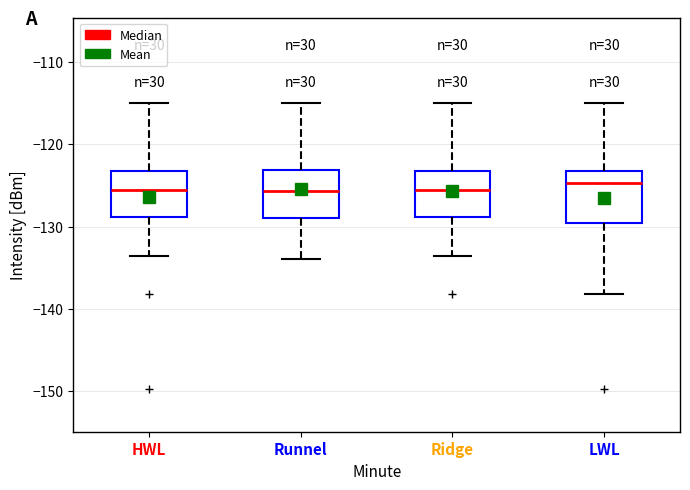

Where is the lower edge of the box for Ridge on the y-axis? The values are not printed on the chart, so give them approximately, as read against the axis.

-129